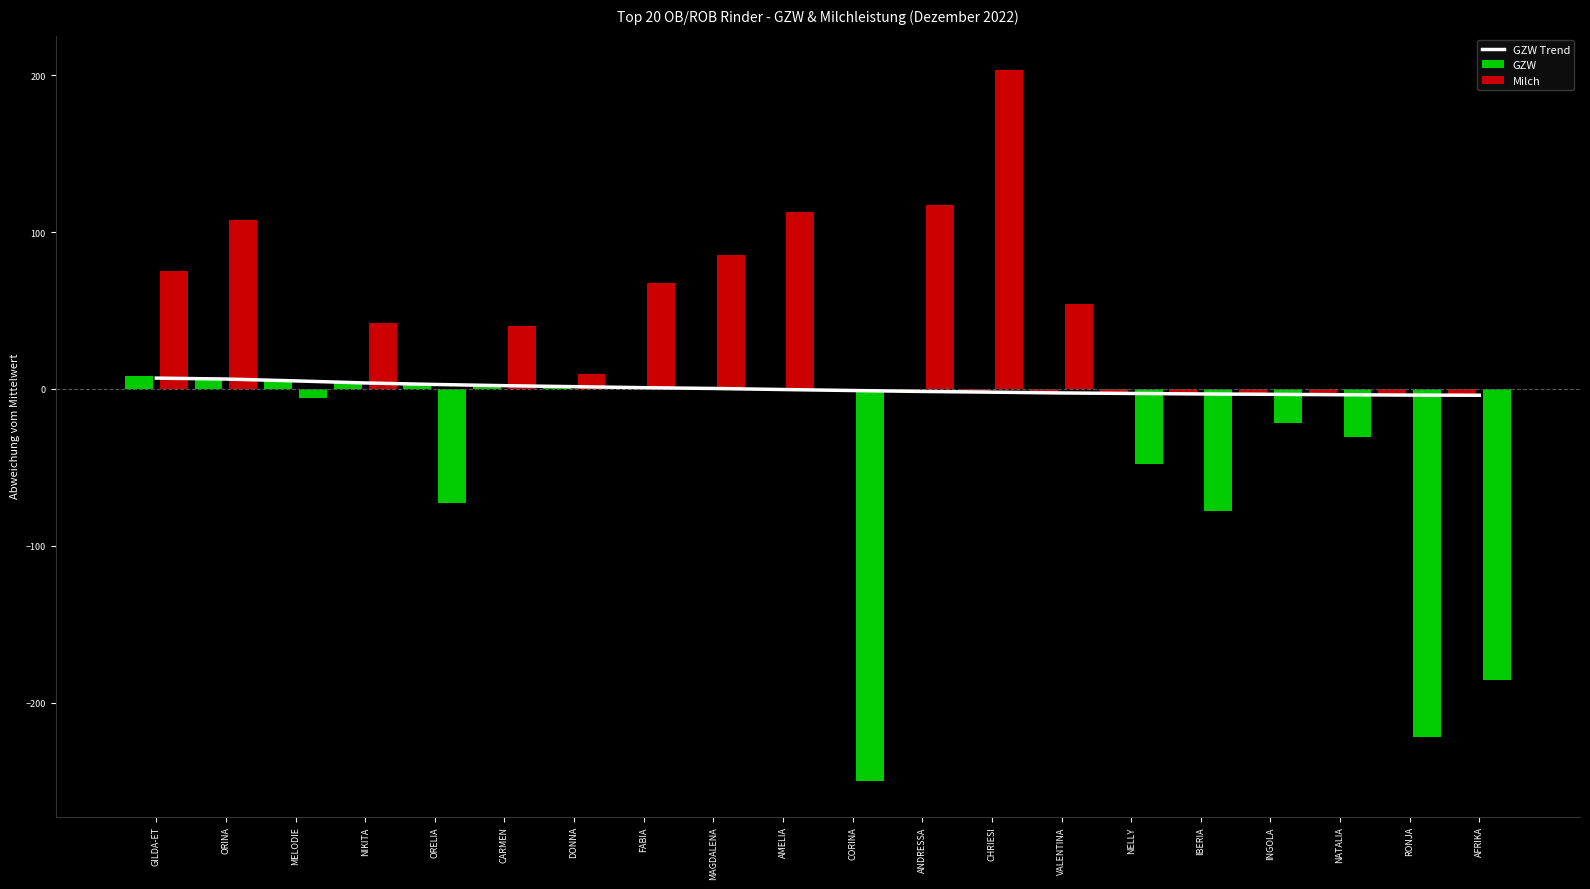

True or false: the data shows -3.7 at NATALIA.

True